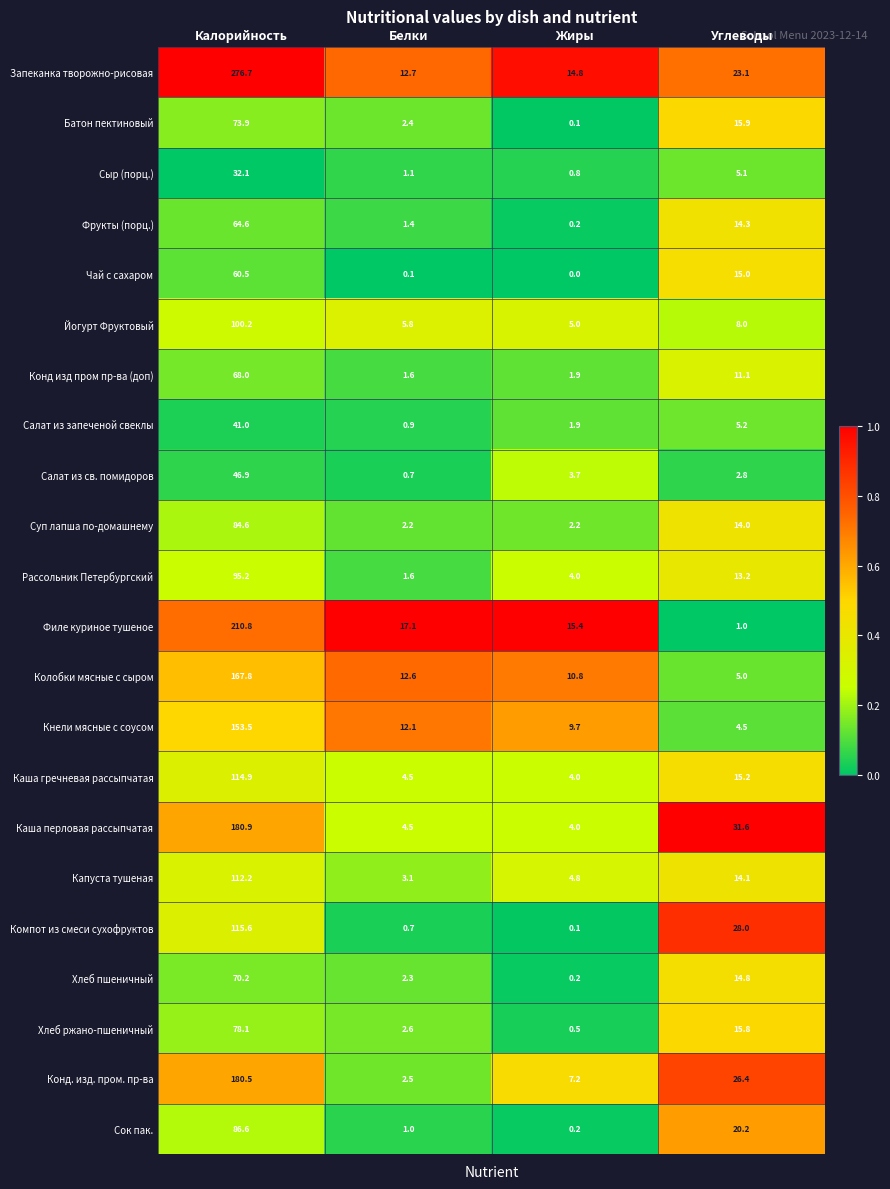

Where is Конд. изд. пром. пр-ва nearest to the value 91?

Углеводы